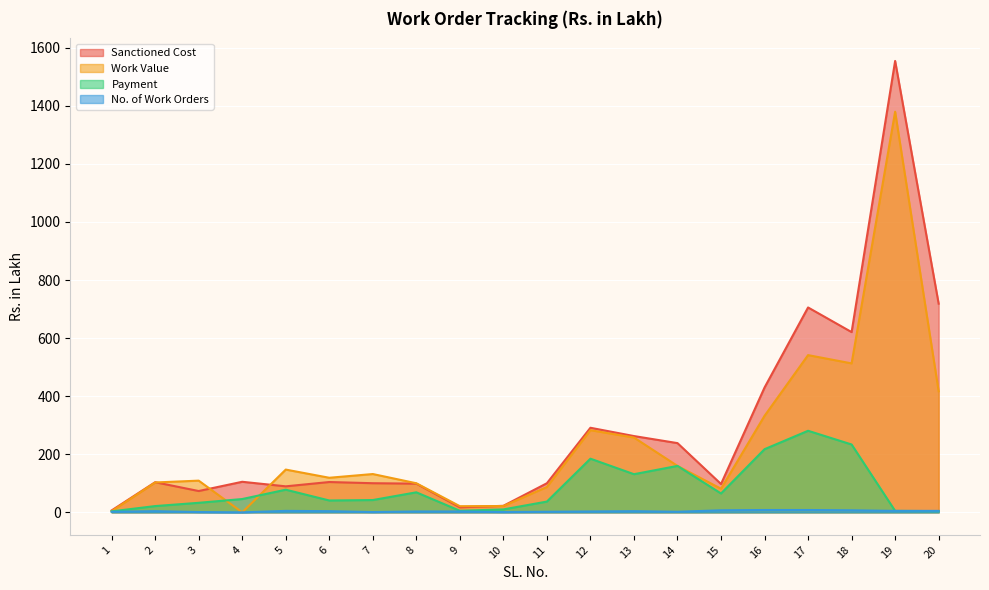

How many interior local peaks does the Sanctioned Cost series have?

6